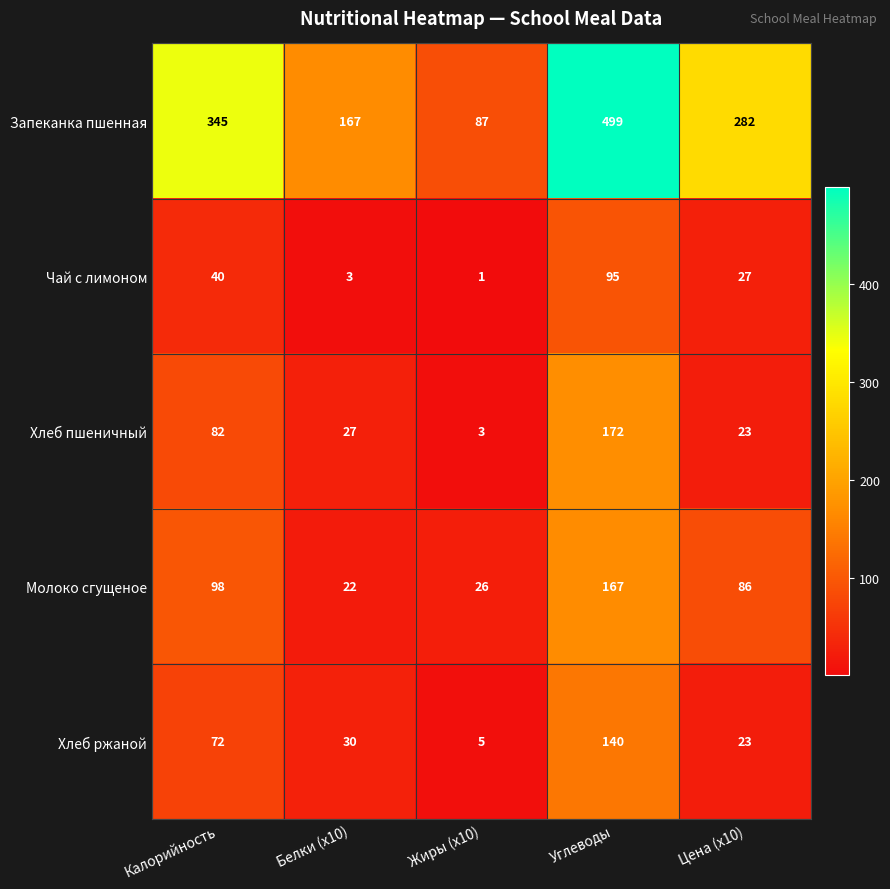

Where is Чай с лимоном nearest to the value 48?

Калорийность